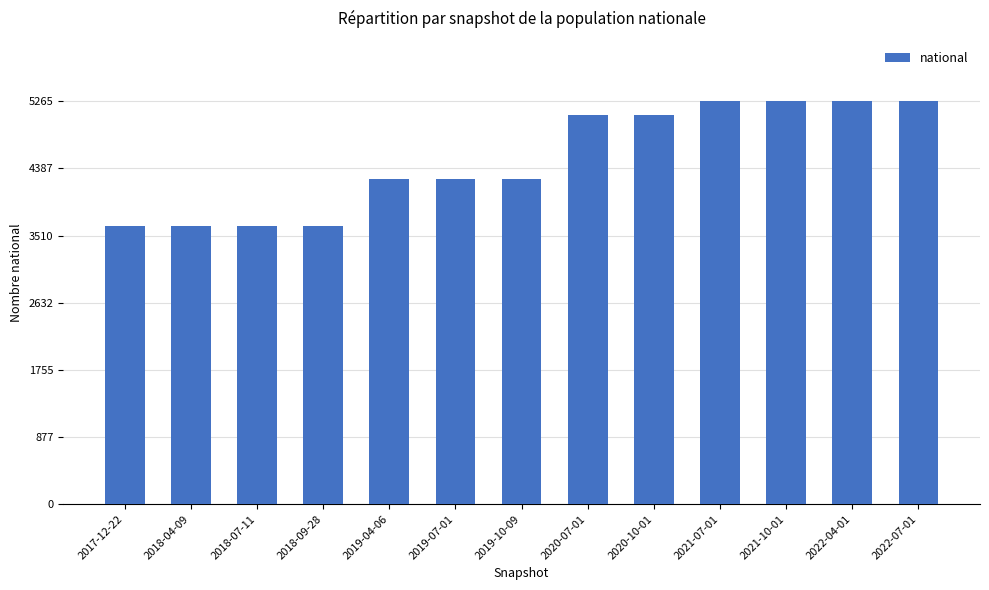

What is the change in value from 2018-09-28 to 2020-10-01?

+1454